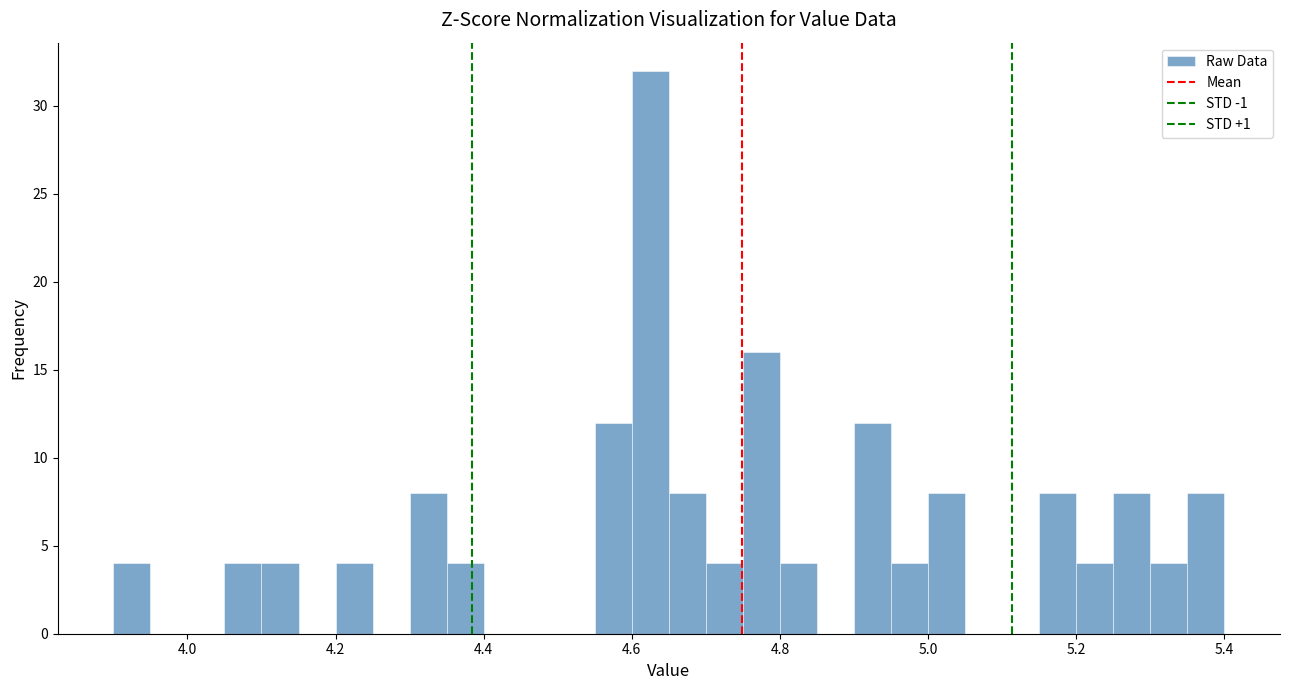

Read against the x-axis, roughly where is the centre of the tallest bar?

4.62